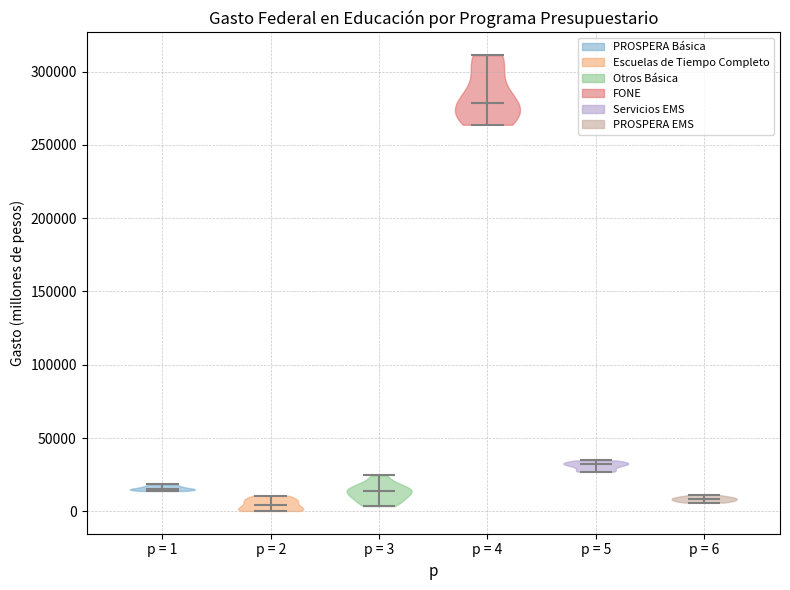

What is the lowest point the violin for p = 6 reaches on the y-axis? The values are not printed on the chart, so give them approximately, as read against the axis.

5000